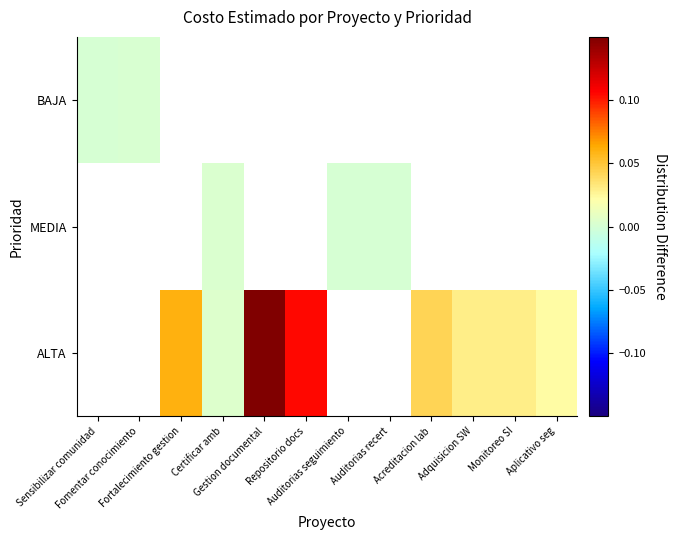

What is the difference between the highest and lowest values at Gestion documental?

0.1